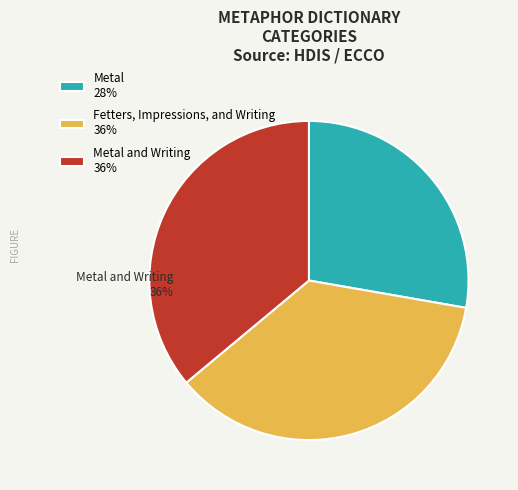

Between Fetters, Impressions, and Writing 36% and Metal 28%, which is larger?

Fetters, Impressions, and Writing 36%